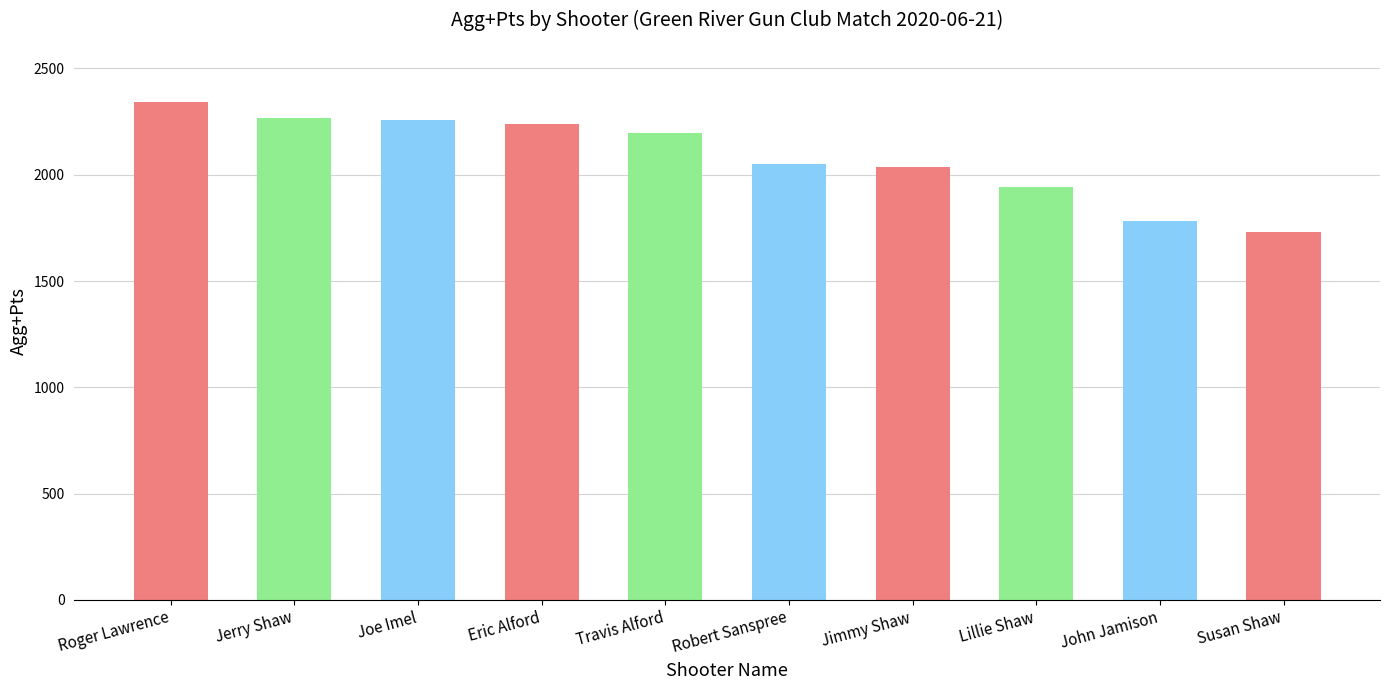

How many values are below 2195?

5